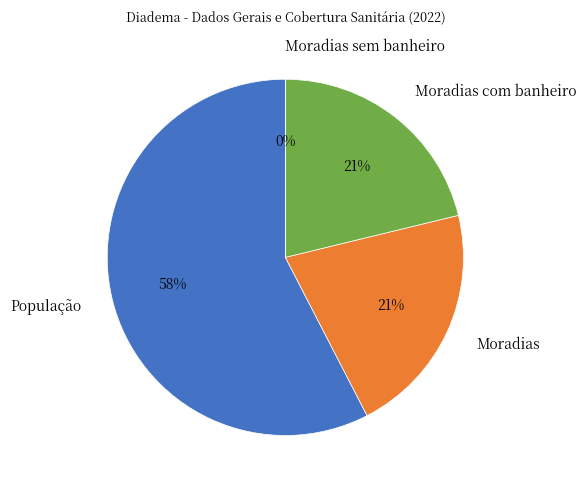

To the nearest percent, what portion does População represent?

58%